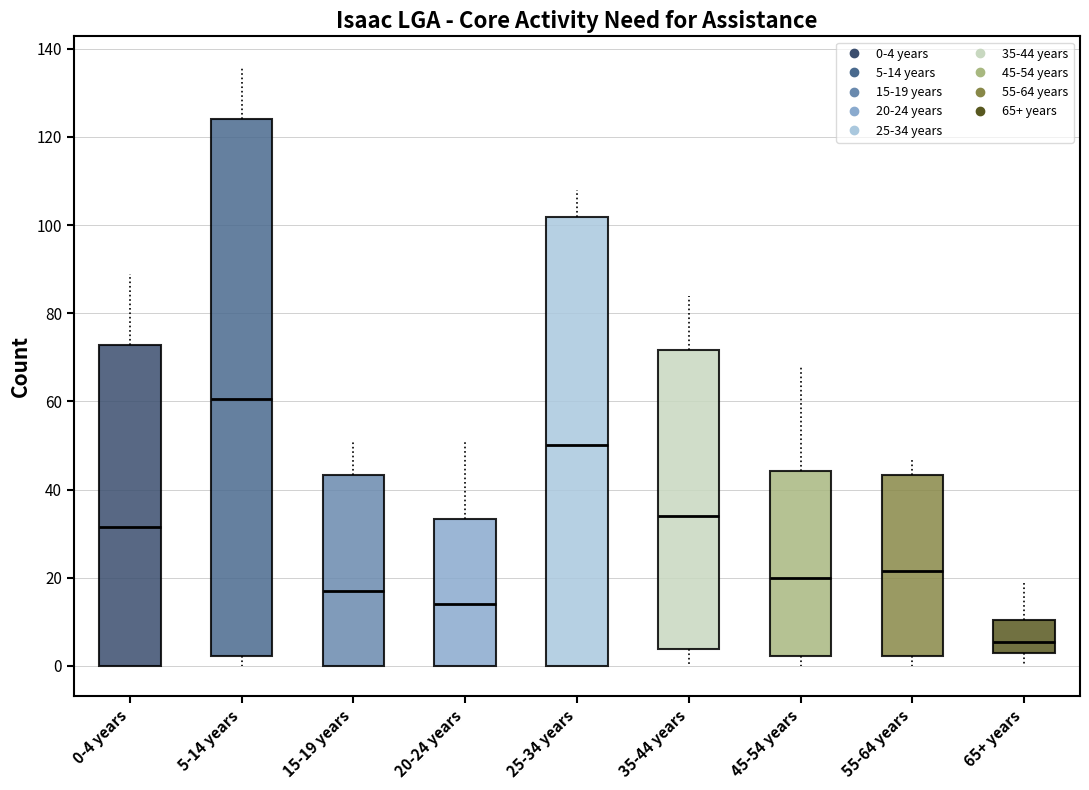

Which box has the lowest median line?

65+ years